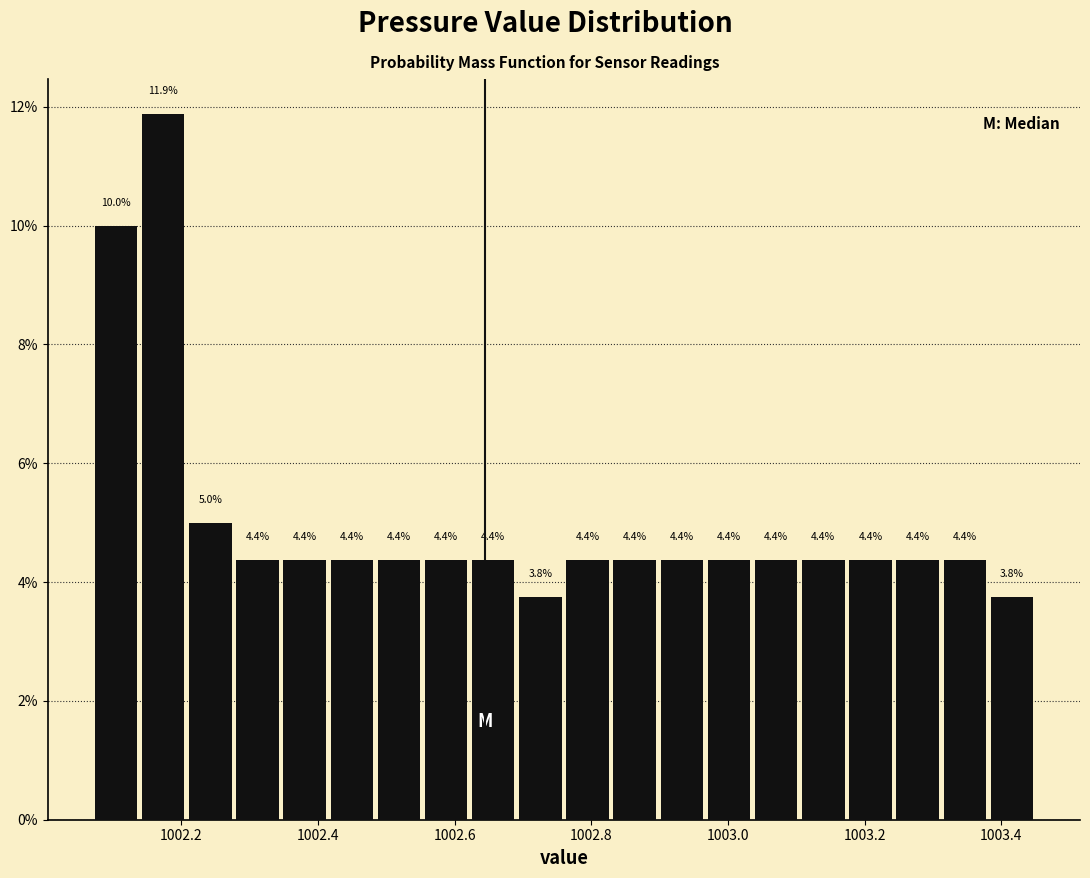

Read against the x-axis, roughly where is the centre of the tallest bar?

1002.18